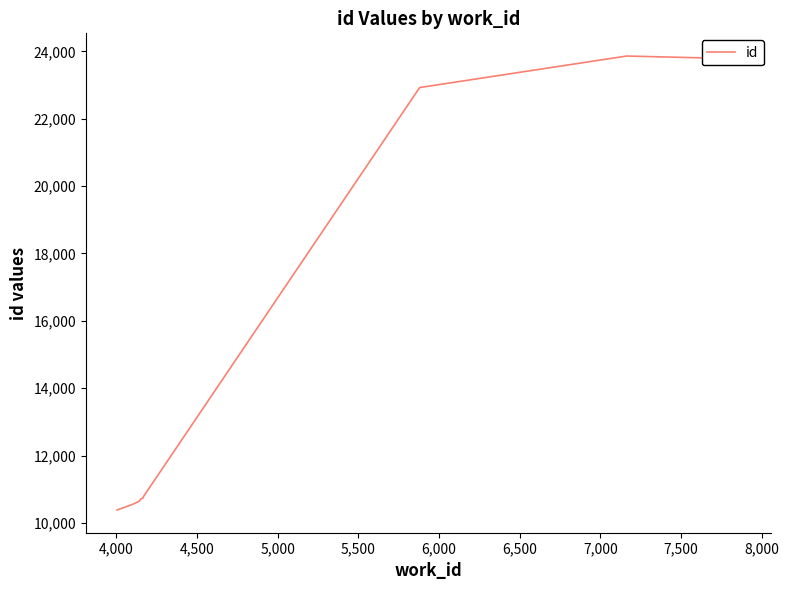

Is this an area chart (filled region under the line)?

No